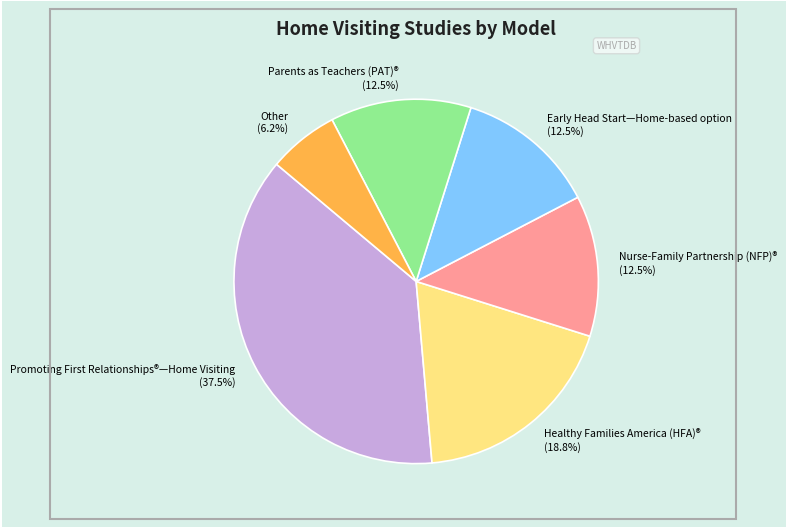

The Nurse-Family Partnership (NFP)® slice represents 22% of the pie. True or false?

False